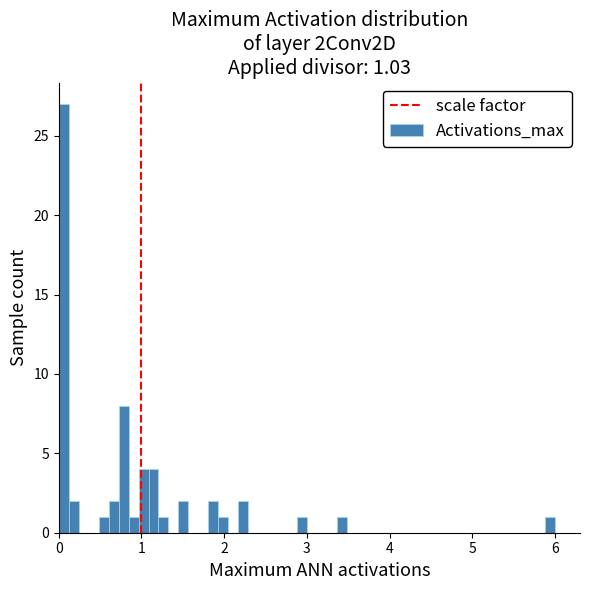

Read against the x-axis, roughly where is the centre of the tallest bar?

0.1